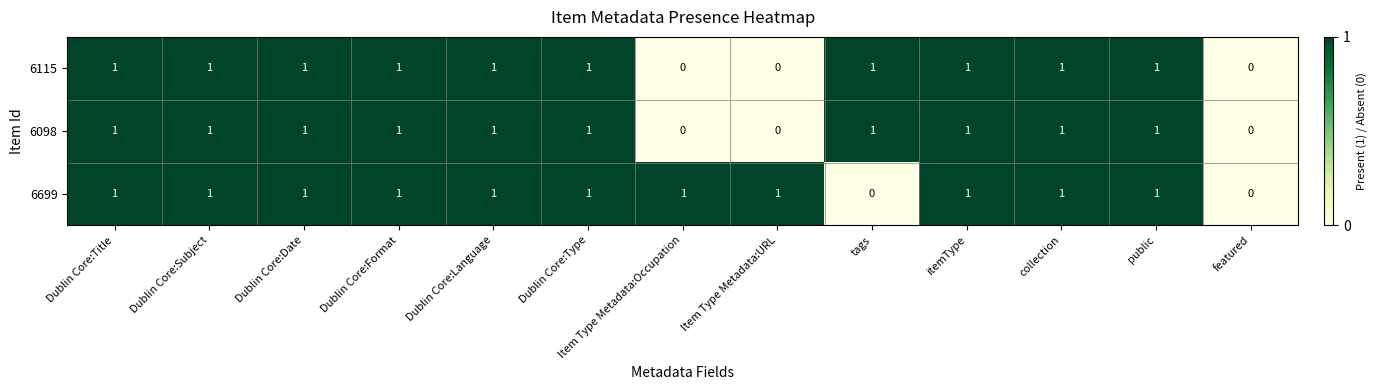

Which series has the largest total across all categories?

6699